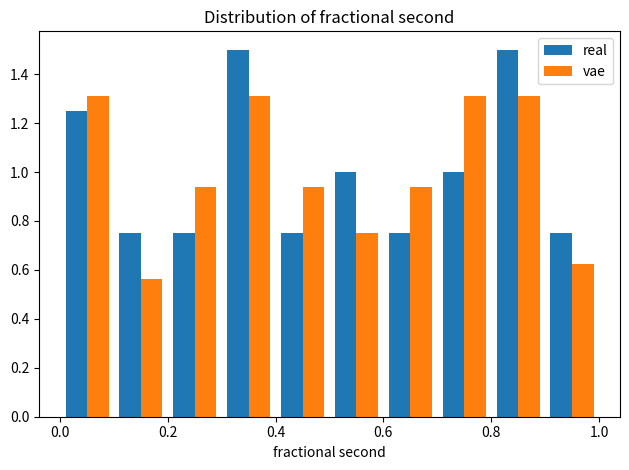

What is the height of the real bar covering 0.0 to 0.1 on the x-axis? The values are not printed on the chart, so give them approximately, as read against the axis.

1.26